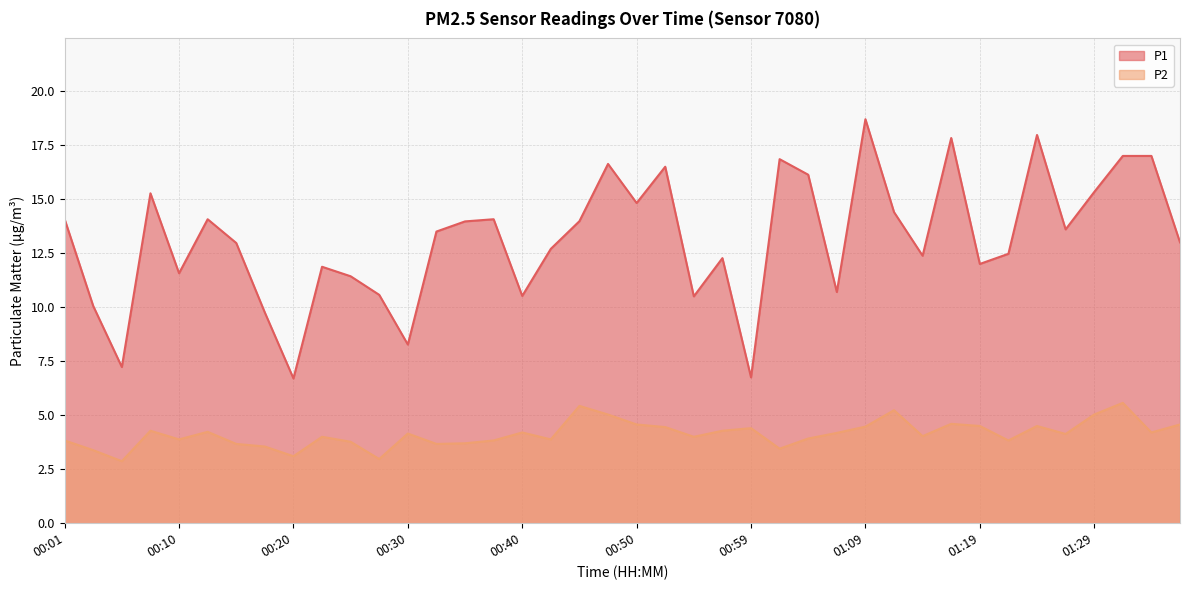

The value of P1 at 01:29 is 23.0. True or false?

False